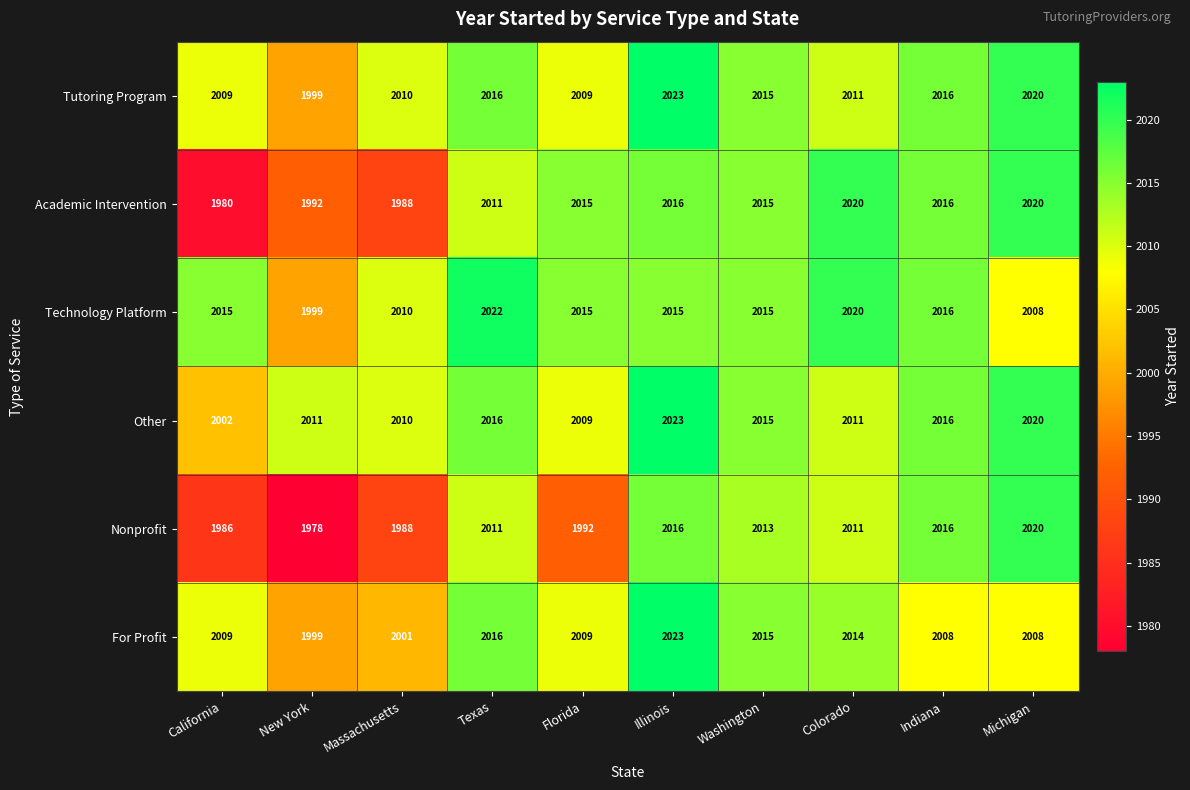

How many data points does each series have?

10